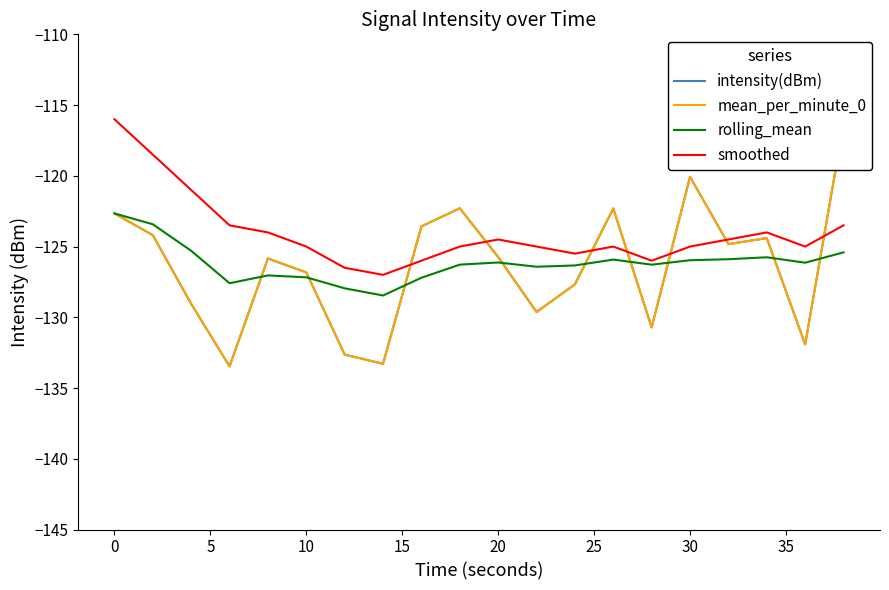

What is the highest value of the rolling_mean series?

-122.7